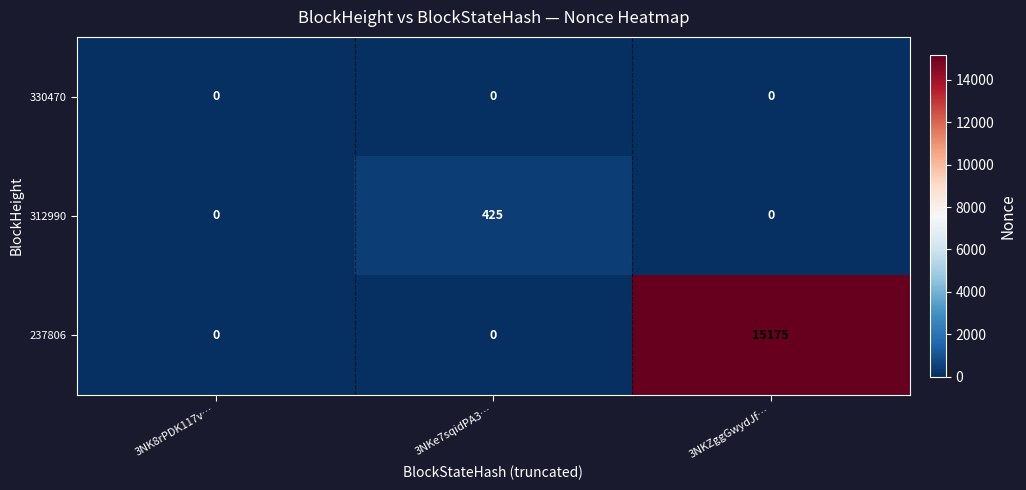

Reading right to left, extract all data points from this chart.

330470: 0	0	0
312990: 0	425	0
237806: 15175	0	0